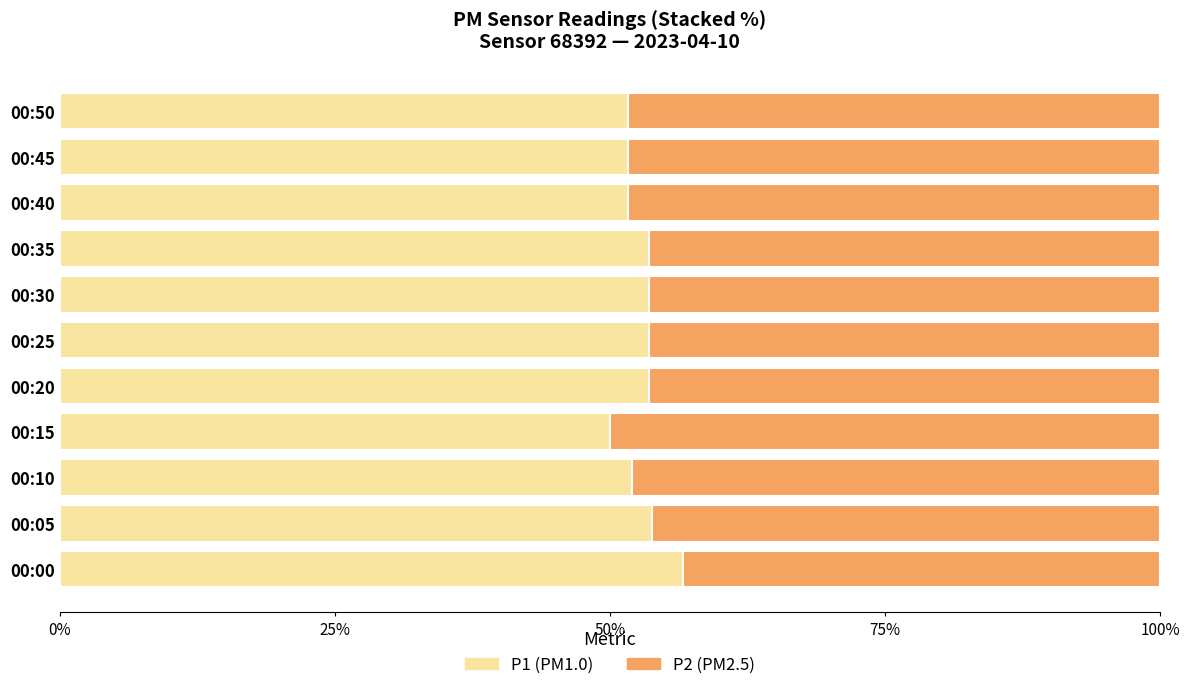

What is the total value across all series at 00:30?

100.0